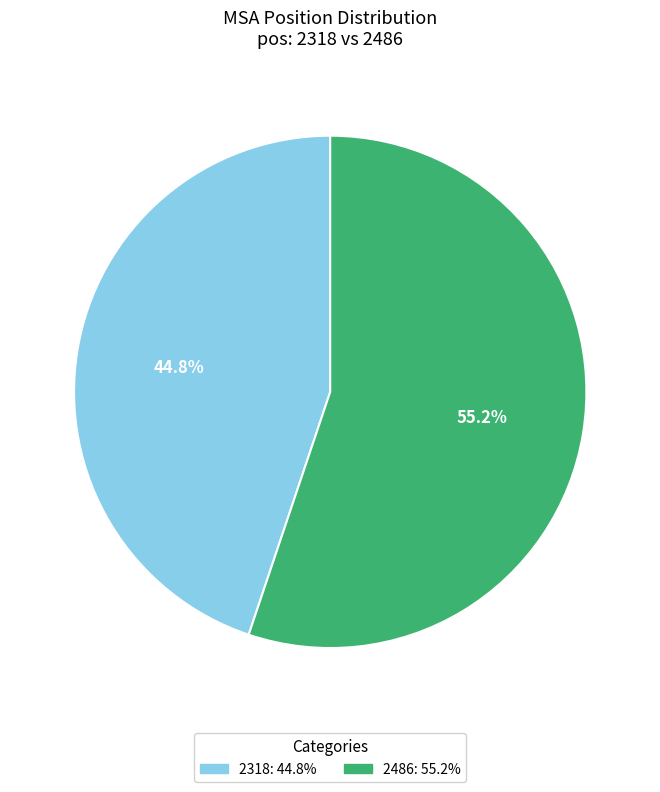

To the nearest percent, what portion does 2318 represent?

45%